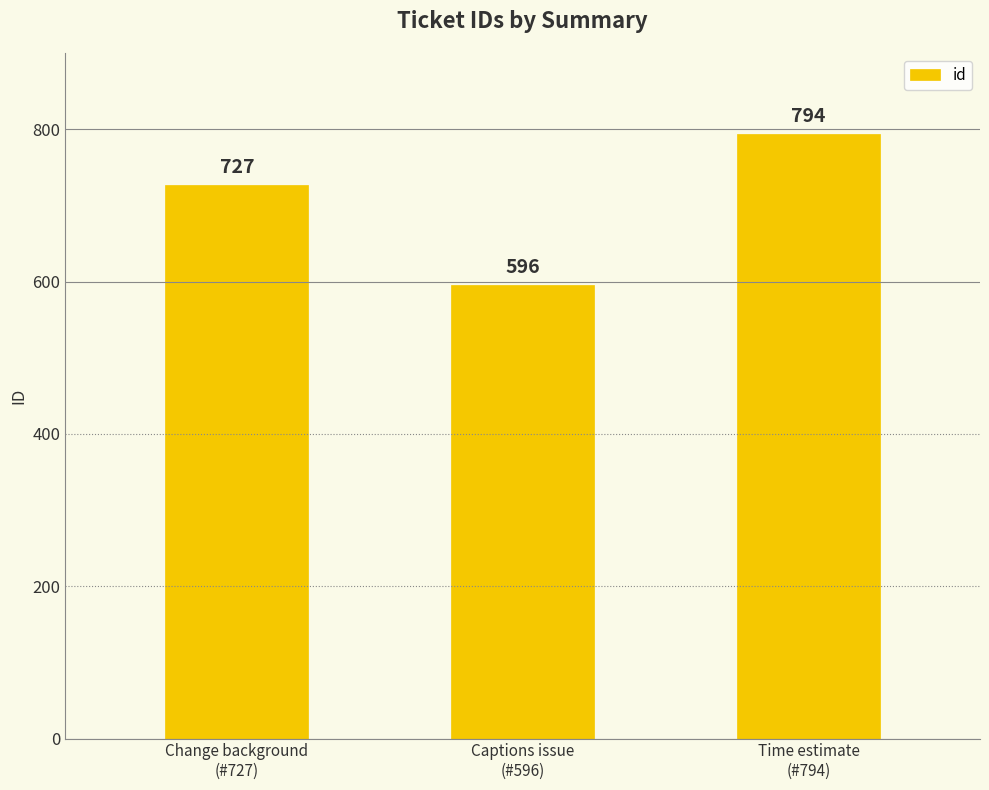

The value at Captions issue
(#596) is 596. True or false?

True